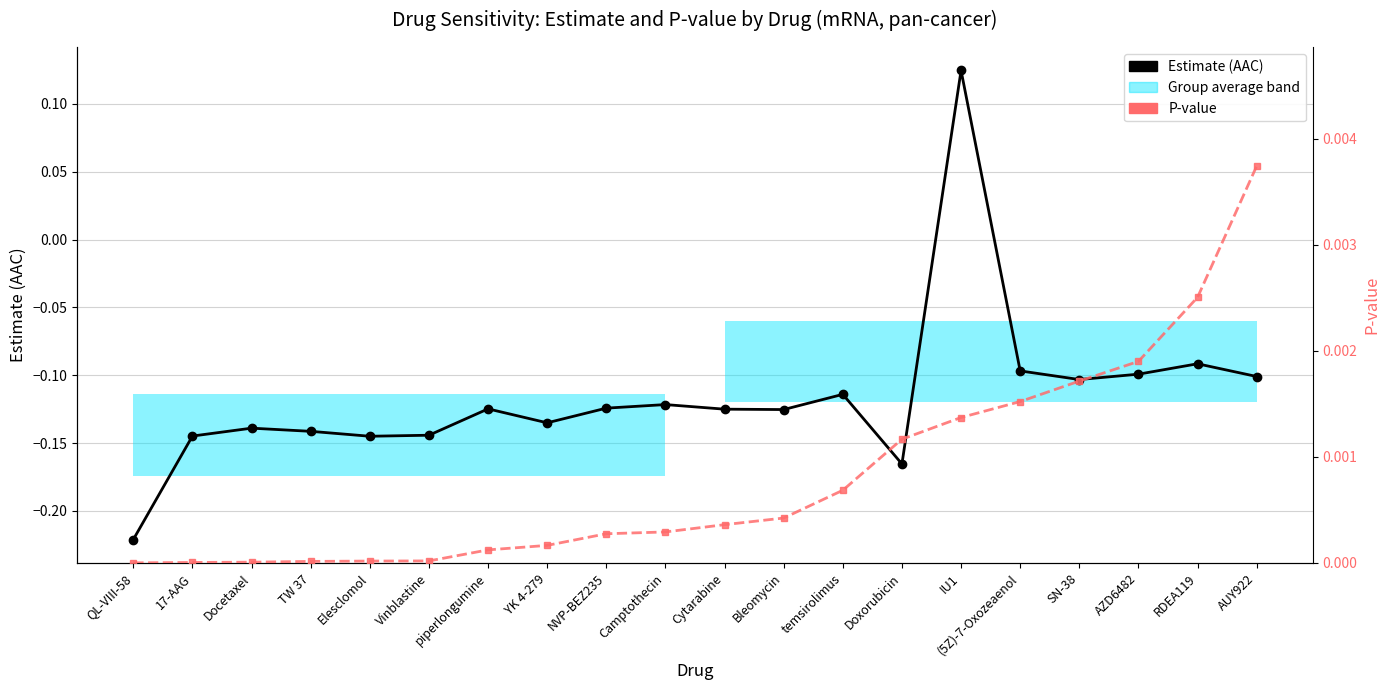

In Estimate (AAC), how many points are lower than both neighbors (excluding endpoints)?

5